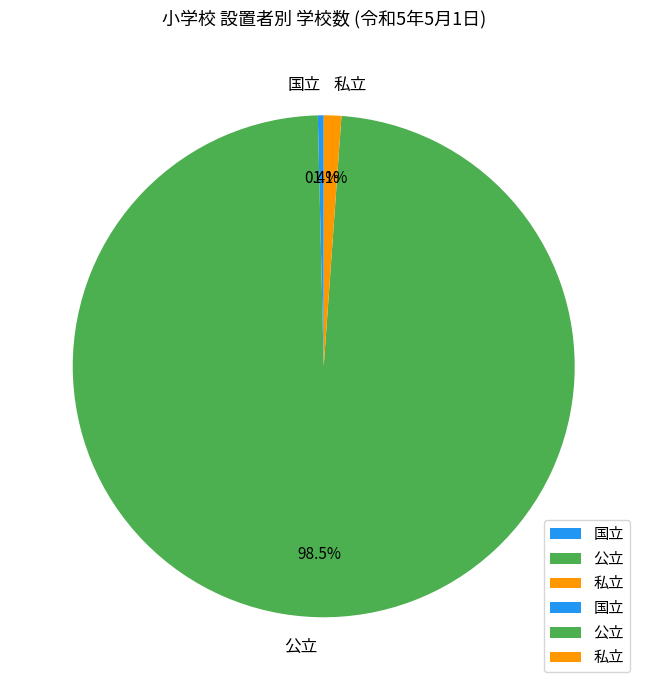

Is it true that 国立 is 15% of the pie?

False